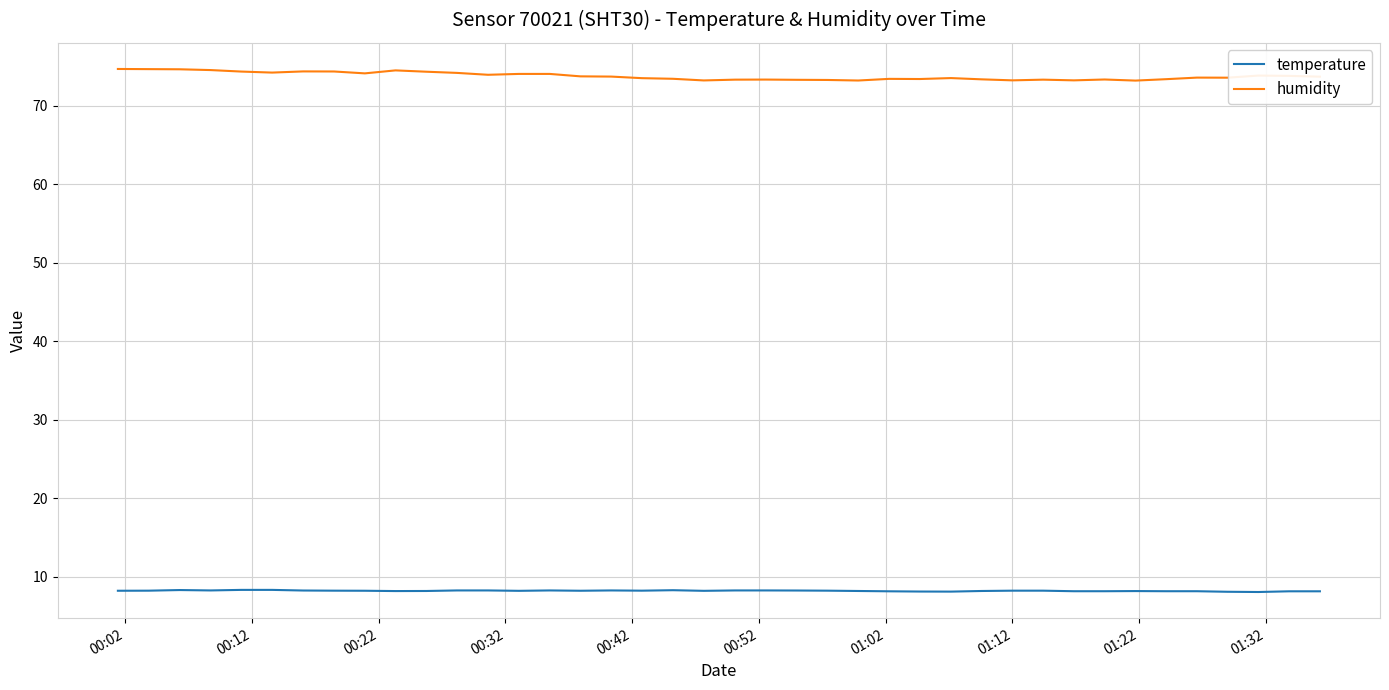

What is the maximum value shown in the chart?

74.7